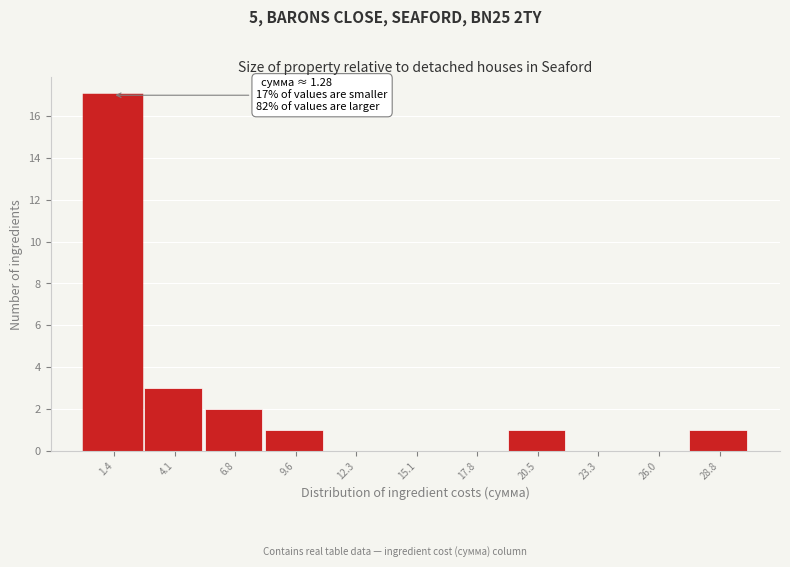

Over which range of the x-axis is the bar tallest?

0.0 to 2.5